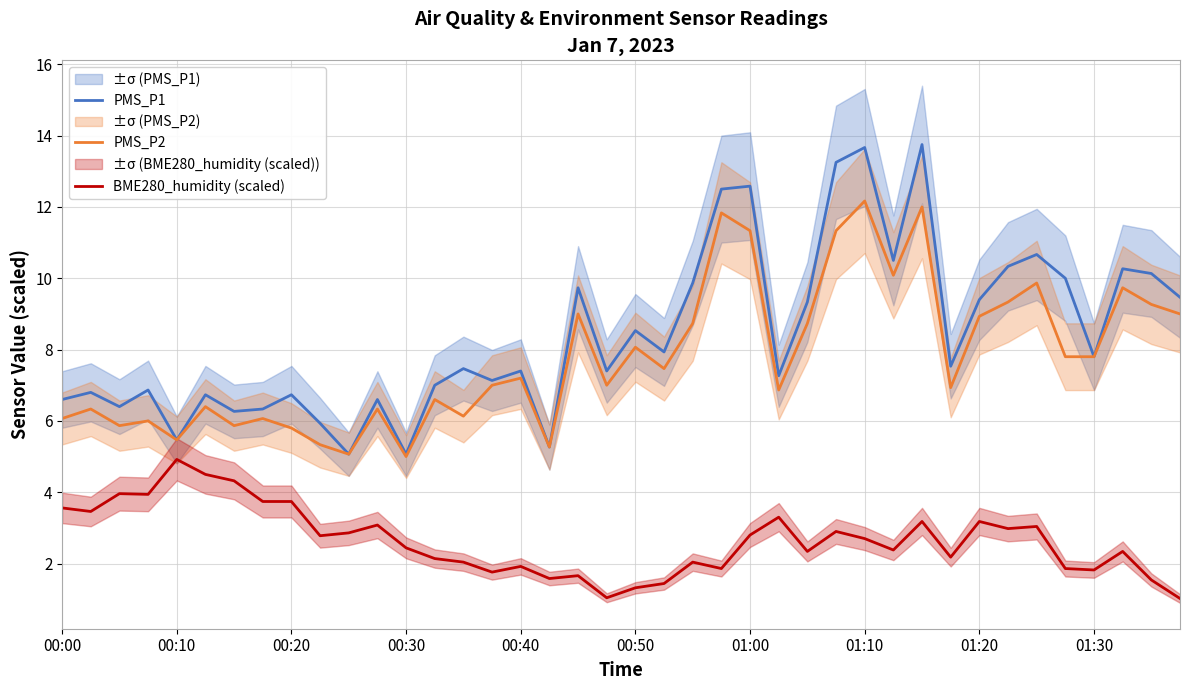

Reading right to left, list all the values displayed in this chart.

PMS_P1: 9.5	10.1	10.3	7.8	10.0	10.7	10.3	9.4	7.5	13.8	10.5	13.7	13.2	9.3	7.3	12.6	12.5	9.9	7.9	8.5	7.4	9.7	5.3	7.4	7.1	7.5	7.0	5.1	6.6	5.1	5.9	6.7	6.3	6.3	6.7	5.5	6.9	6.4	6.8	6.6
PMS_P2: 9.0	9.3	9.7	7.8	7.8	9.9	9.3	8.9	6.9	12.0	10.1	12.2	11.3	8.7	6.9	11.3	11.8	8.7	7.5	8.1	7.0	9.0	5.3	7.2	7.0	6.1	6.6	5.0	6.3	5.1	5.3	5.8	6.1	5.9	6.4	5.5	6.0	5.9	6.3	6.1
BME280_humidity (scaled): 1.0	1.5	2.3	1.8	1.9	3.0	3.0	3.2	2.2	3.2	2.4	2.7	2.9	2.3	3.3	2.8	1.9	2.0	1.4	1.3	1.0	1.7	1.6	1.9	1.8	2.0	2.1	2.4	3.1	2.9	2.8	3.7	3.7	4.3	4.5	4.9	3.9	4.0	3.5	3.6